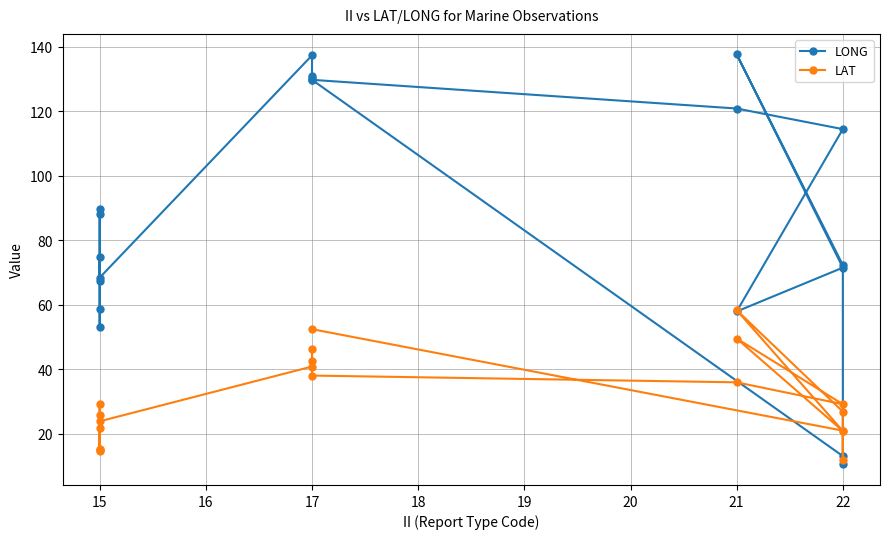

What are all the series names shown in the legend?

LONG, LAT